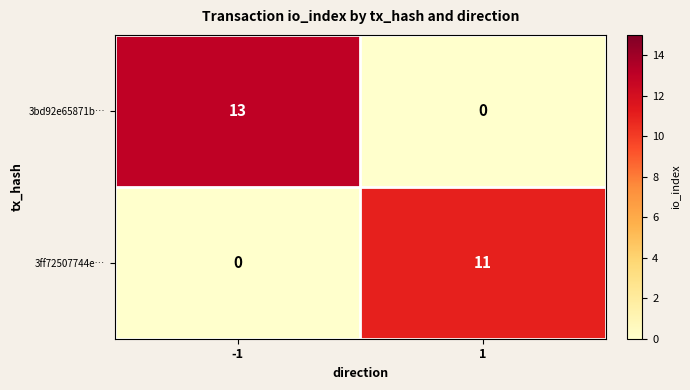

How many distinct data groups are displayed?

2